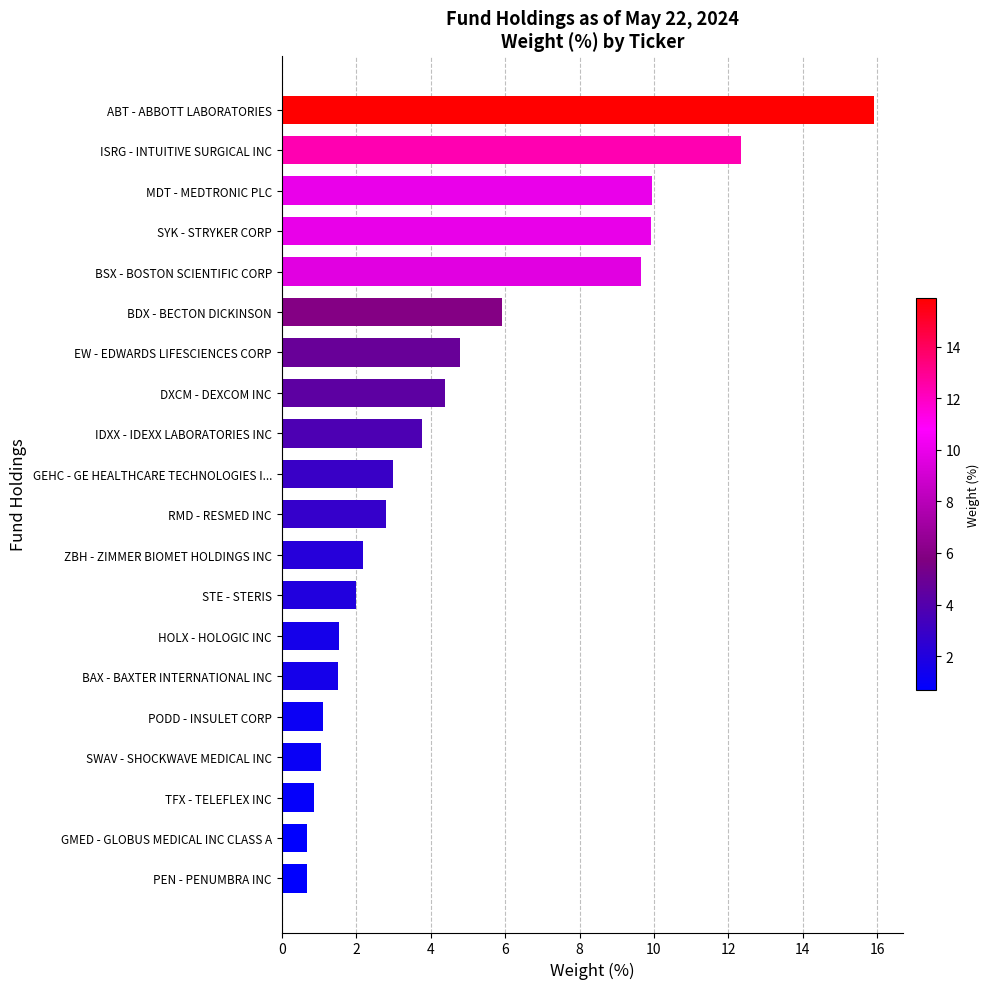

What position from the top is BAX - BAXTER INTERNATIONAL INC?

15